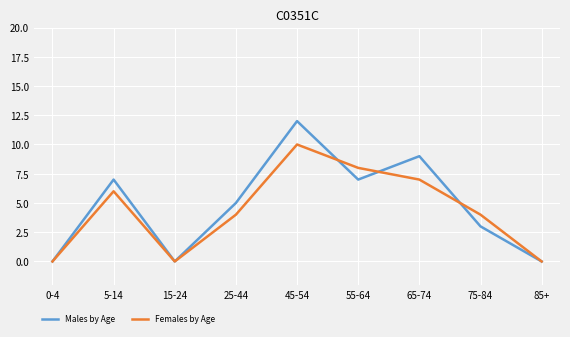

What position from the right is 25-44?

6